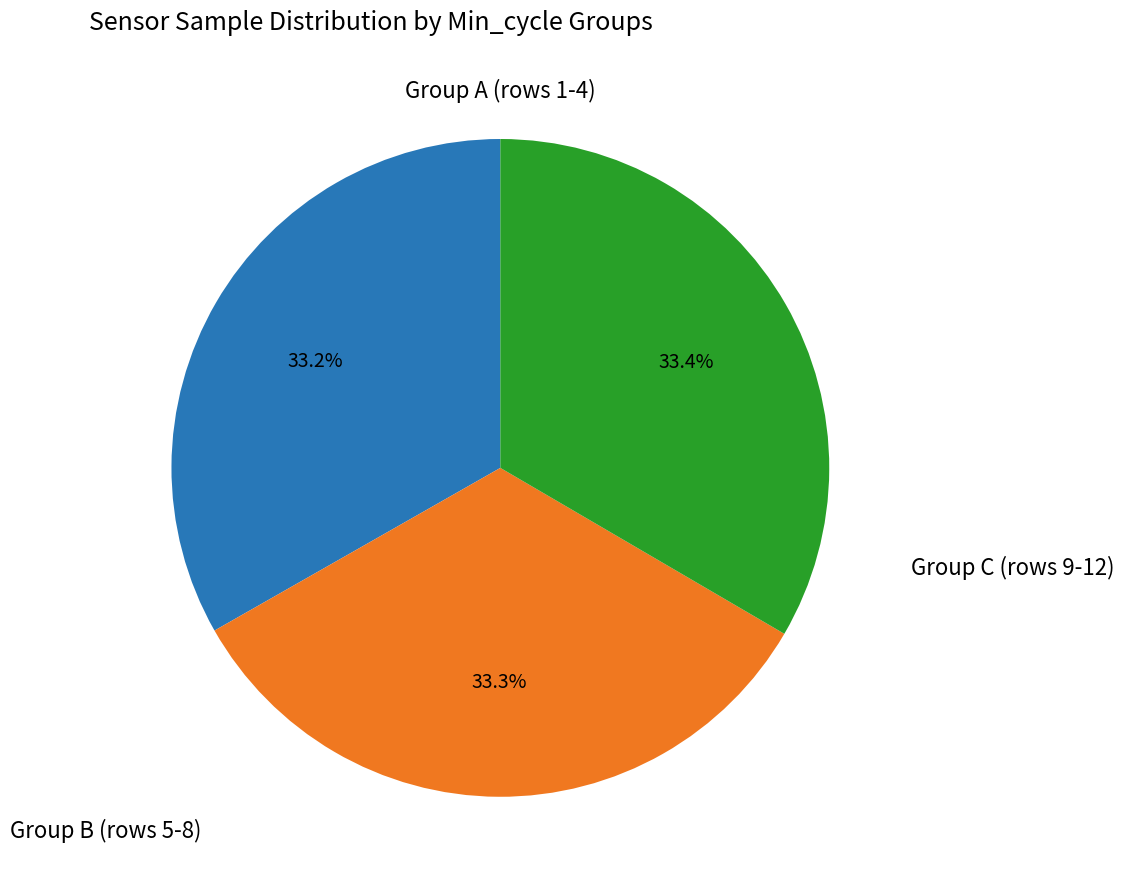

Is there any slice that represents more than half of the pie?

No